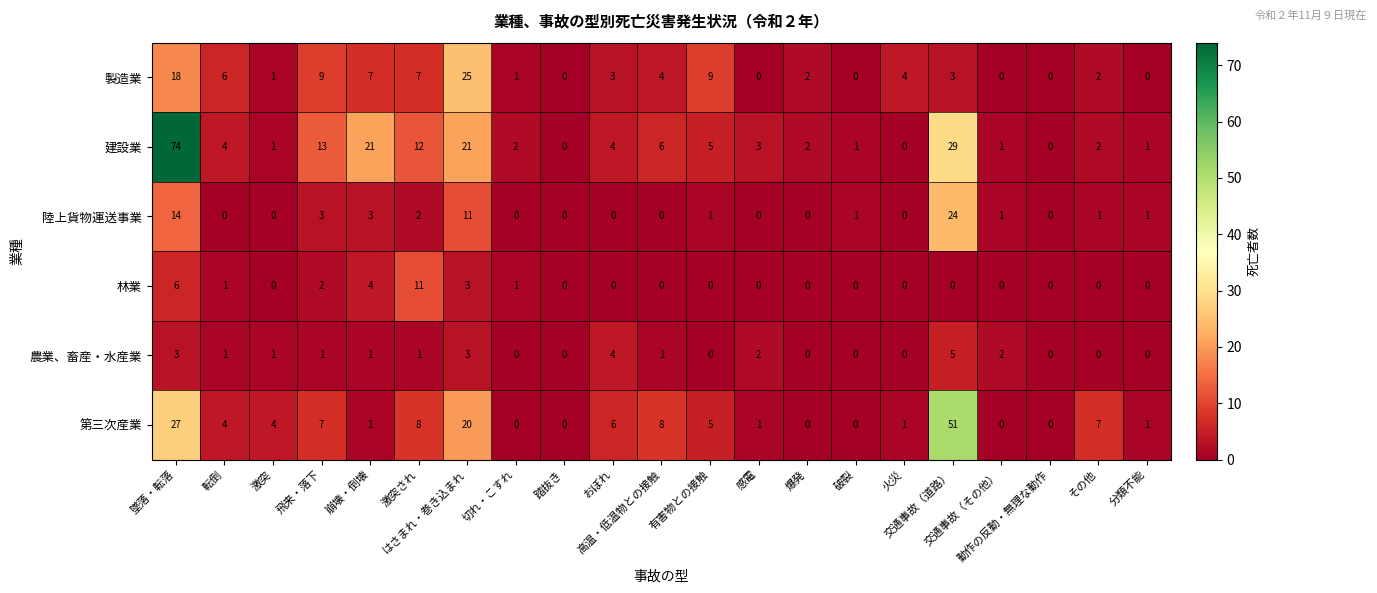

What is the difference between the maximum and minimum values in the 第三次産業 series?

51